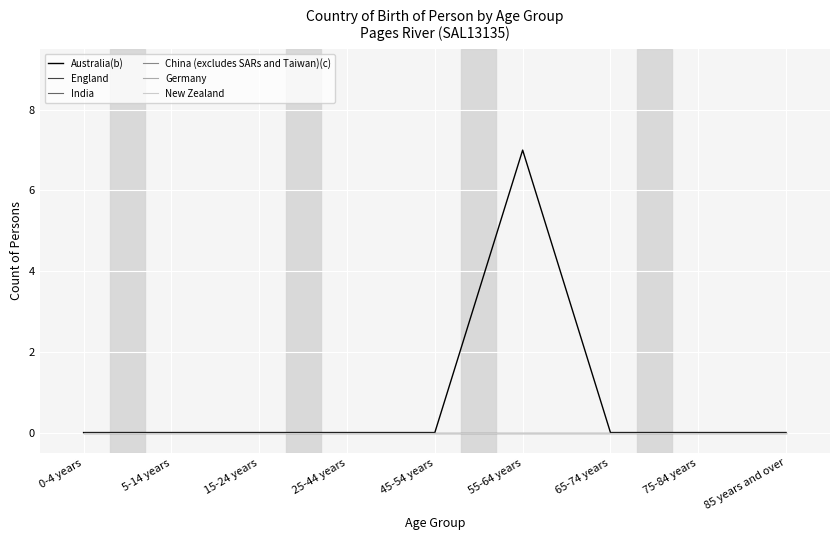

Does the chart display data point markers on the line(s)?

No